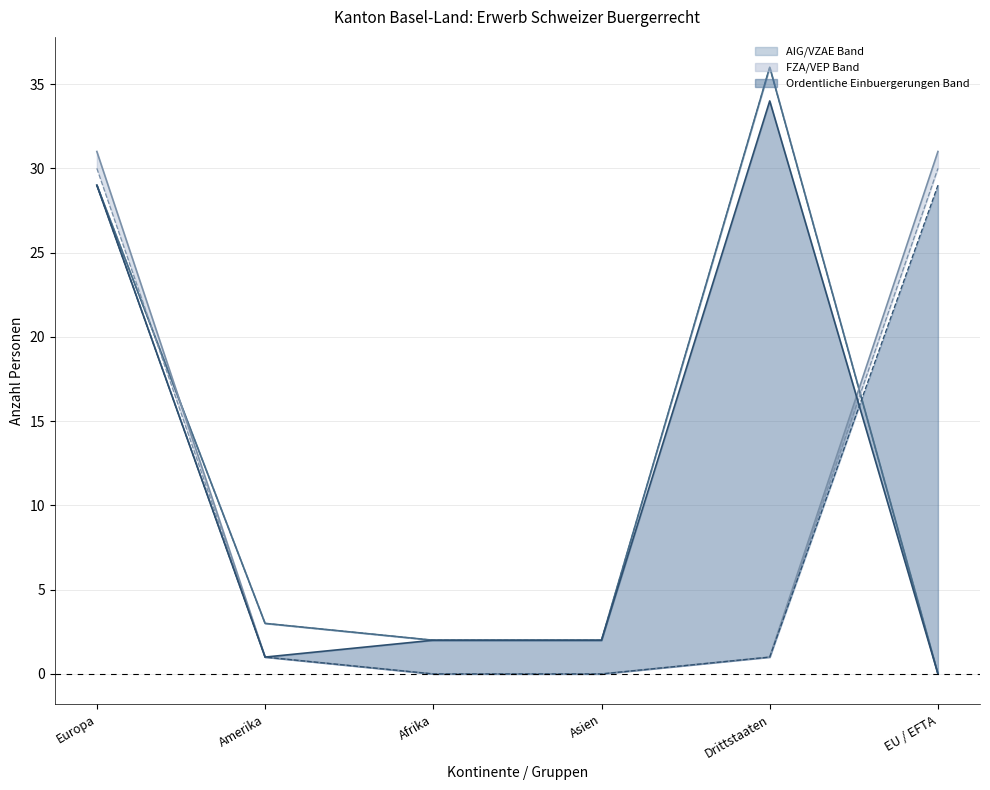

The value of Ordentliche Einbuergerungen AIG (upper line) at Asien is 2. True or false?

True